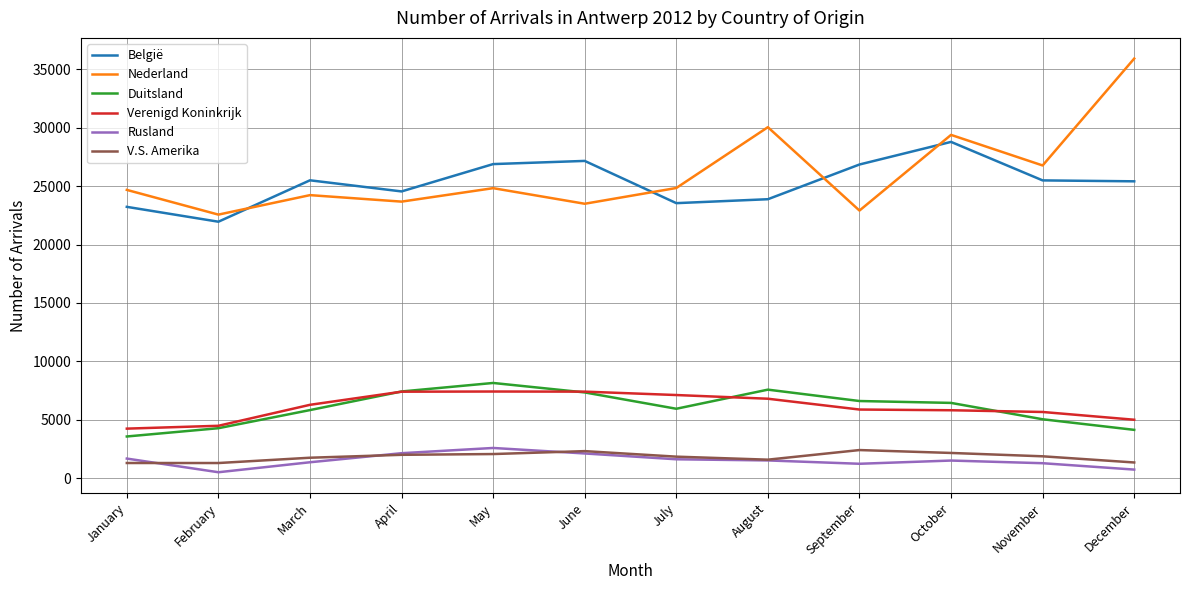

What is the sum of all België values?

303283